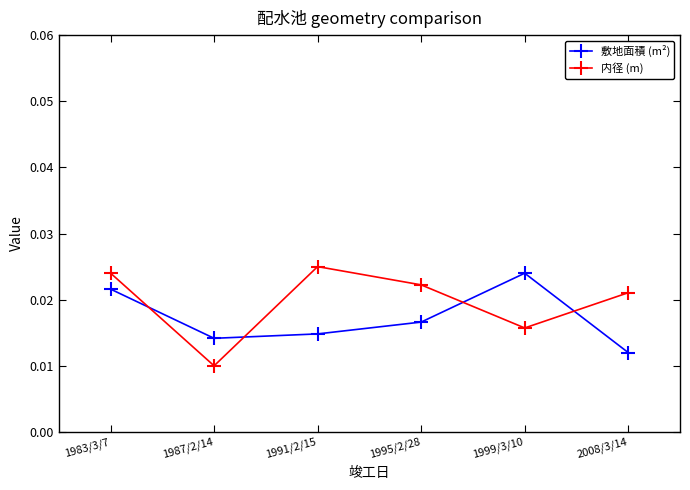

Where do 内径 (m) and 敷地面積 (m²) first cross each other?

1983/3/7 and 1987/2/14